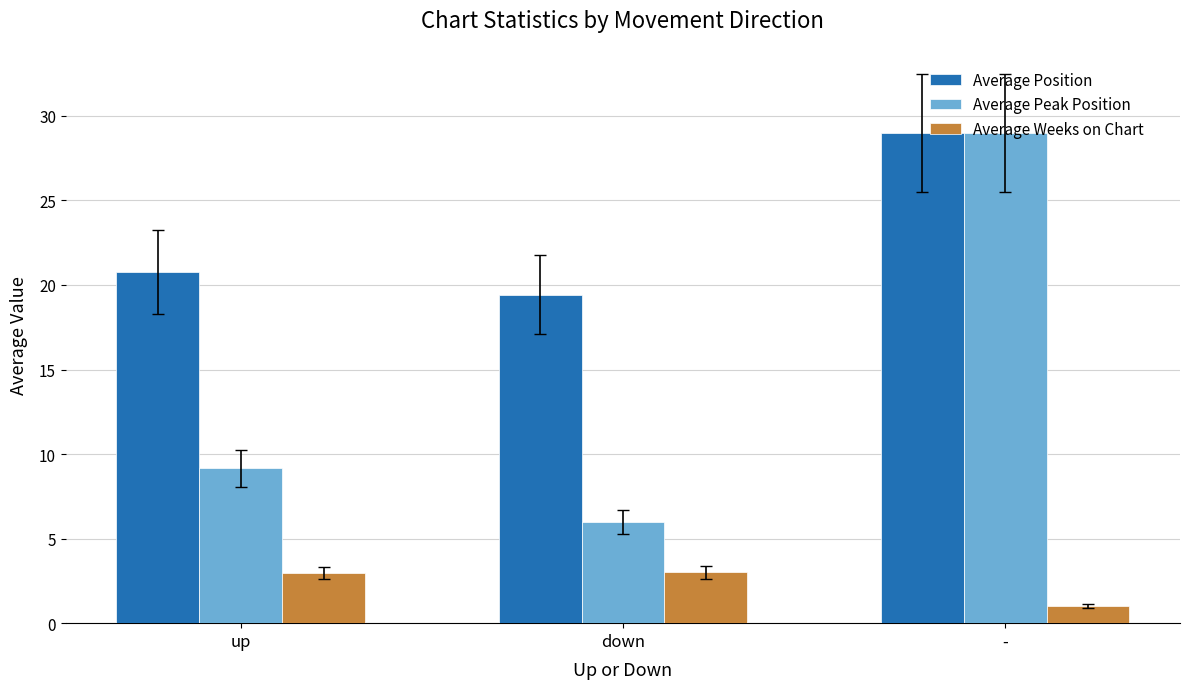

Reading right to left, list all the values displayed in this chart.

Average Position: 29.0	19.4	20.8
Average Peak Position: 29.0	6.0	9.2
Average Weeks on Chart: 1.0	3.0	3.0